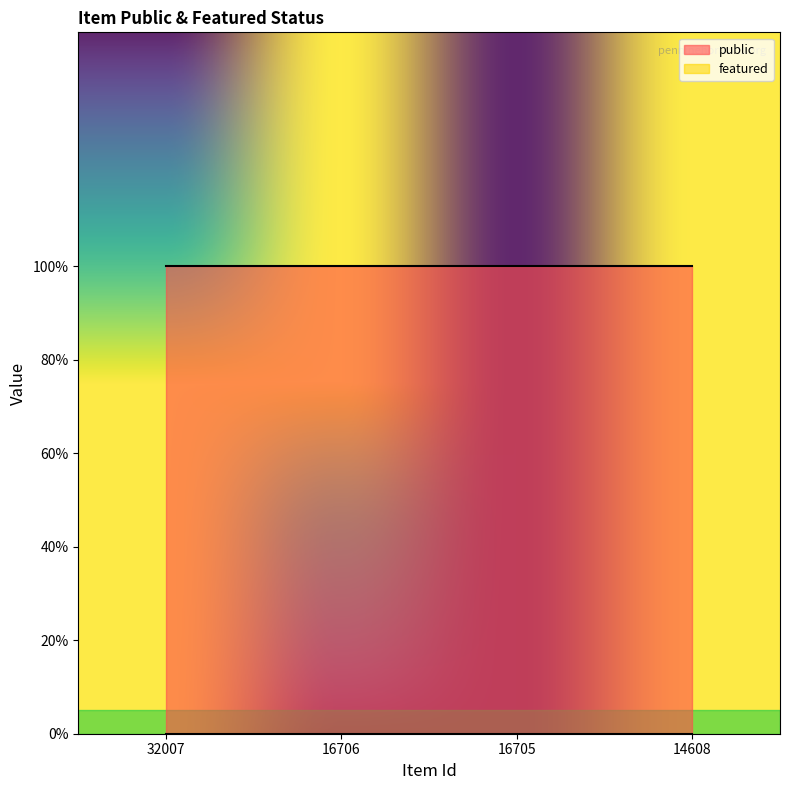

What is the value of the public point at the 2nd from the left?

1